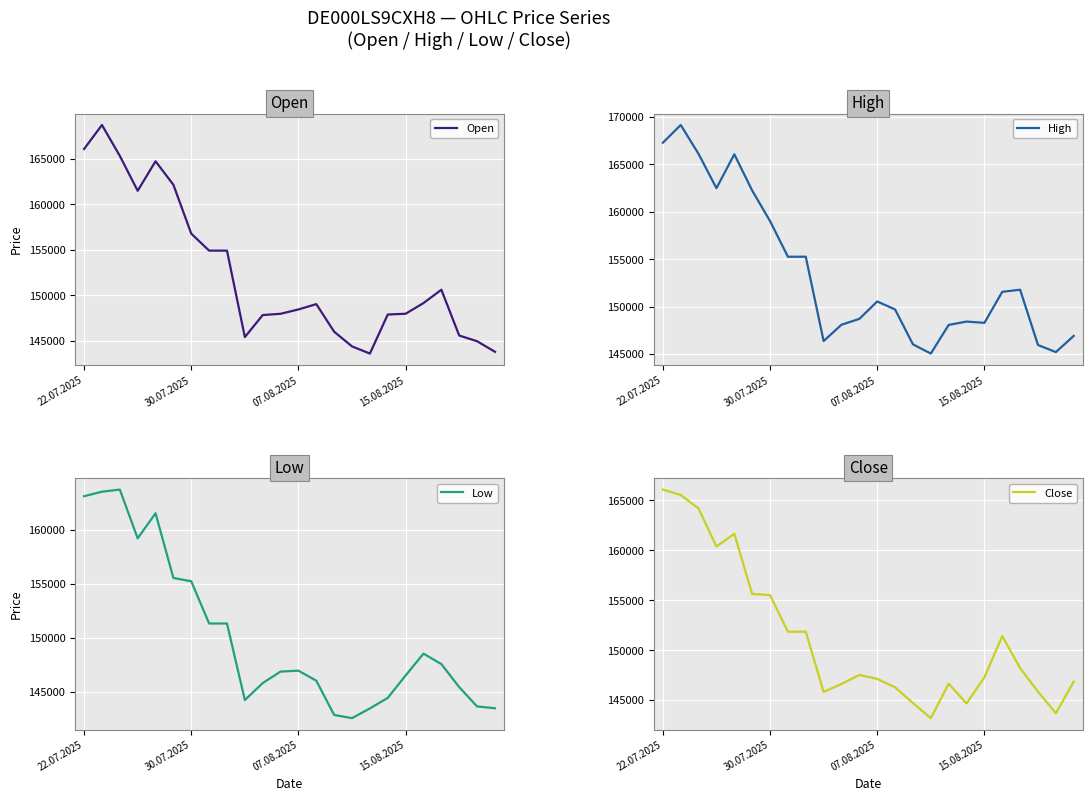

What is the highest value of the Open series?

168706